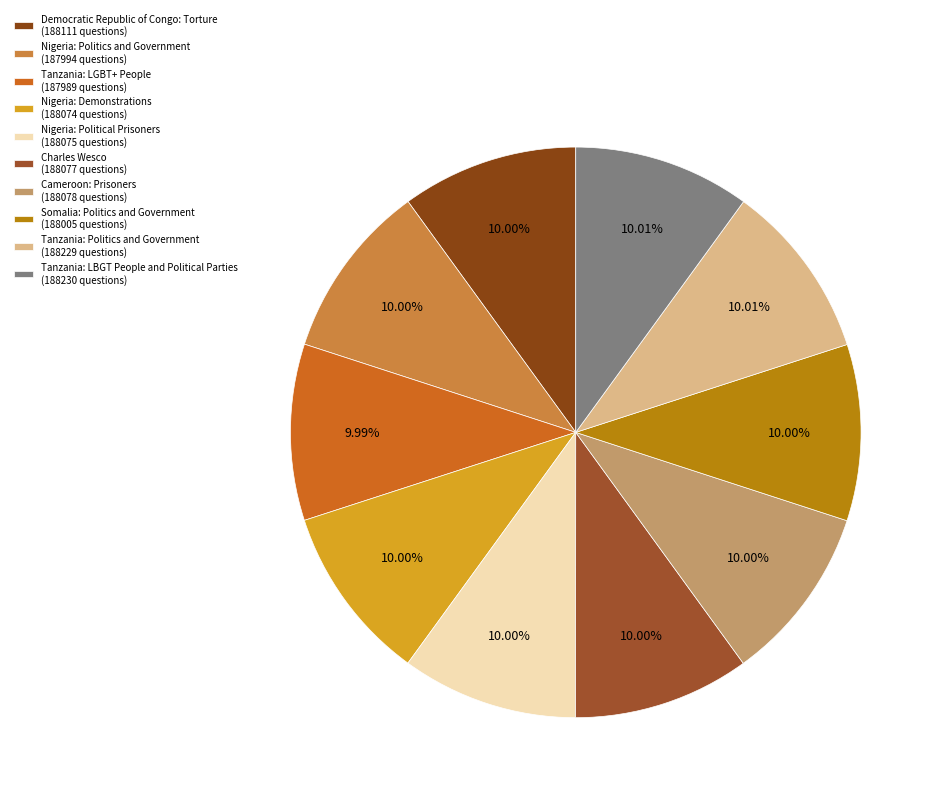

Is there a majority slice in this chart?

No